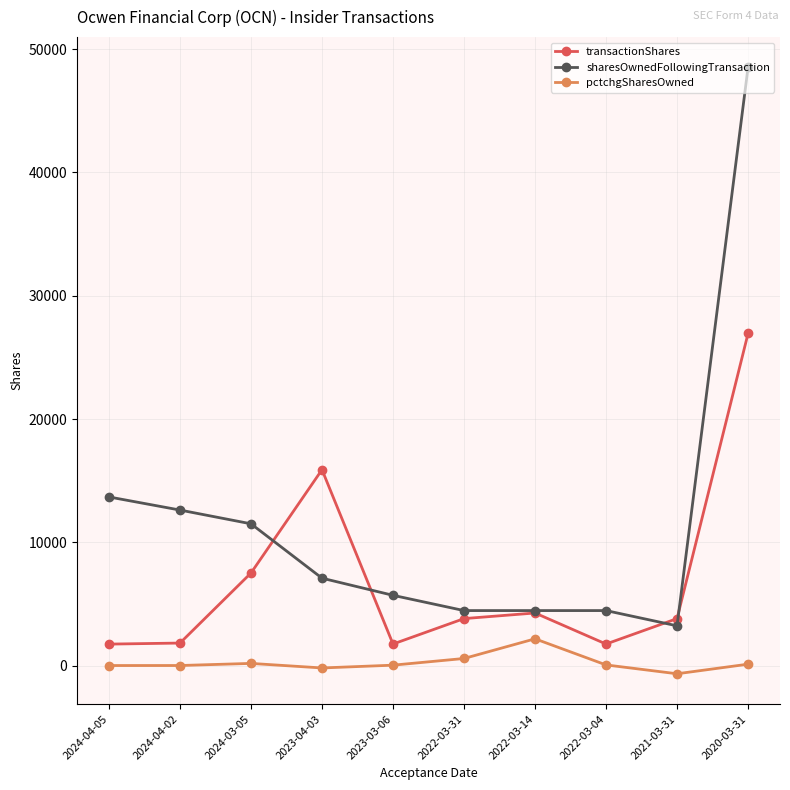

What is the lowest value of the transactionShares series?

1753